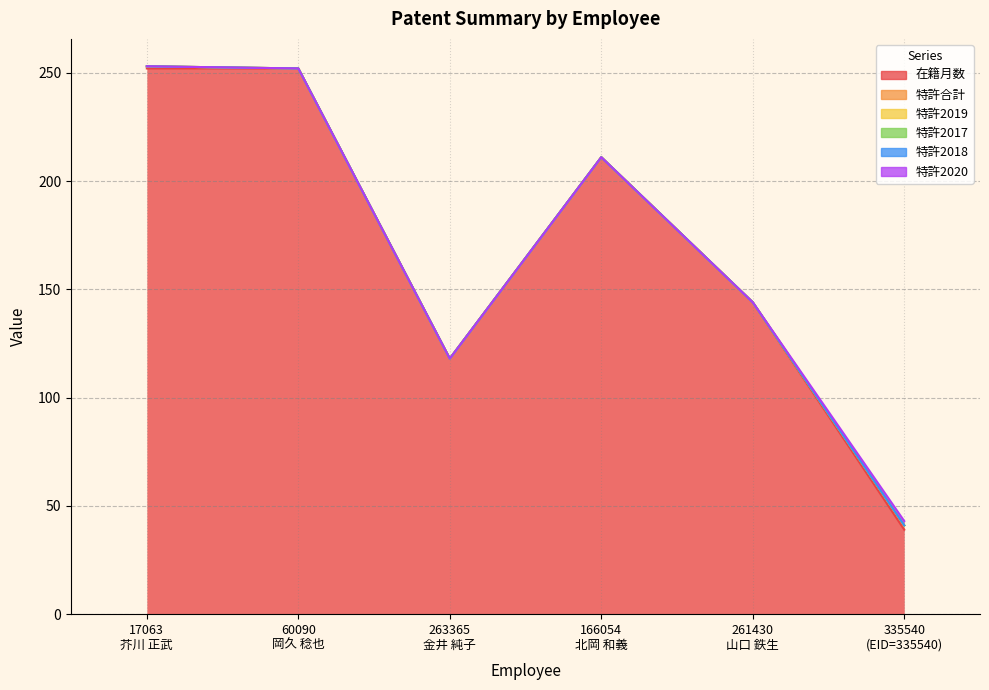

Count the 特許合計 values in the range 0 to 1.

5